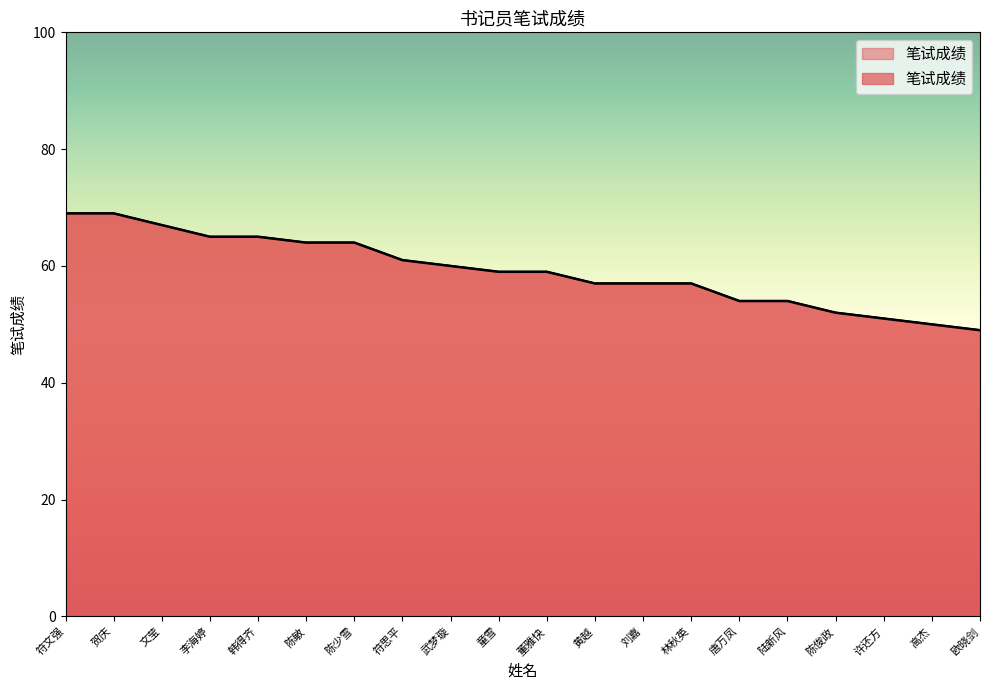

The chart shows a value of 61 at 符思平. True or false?

True